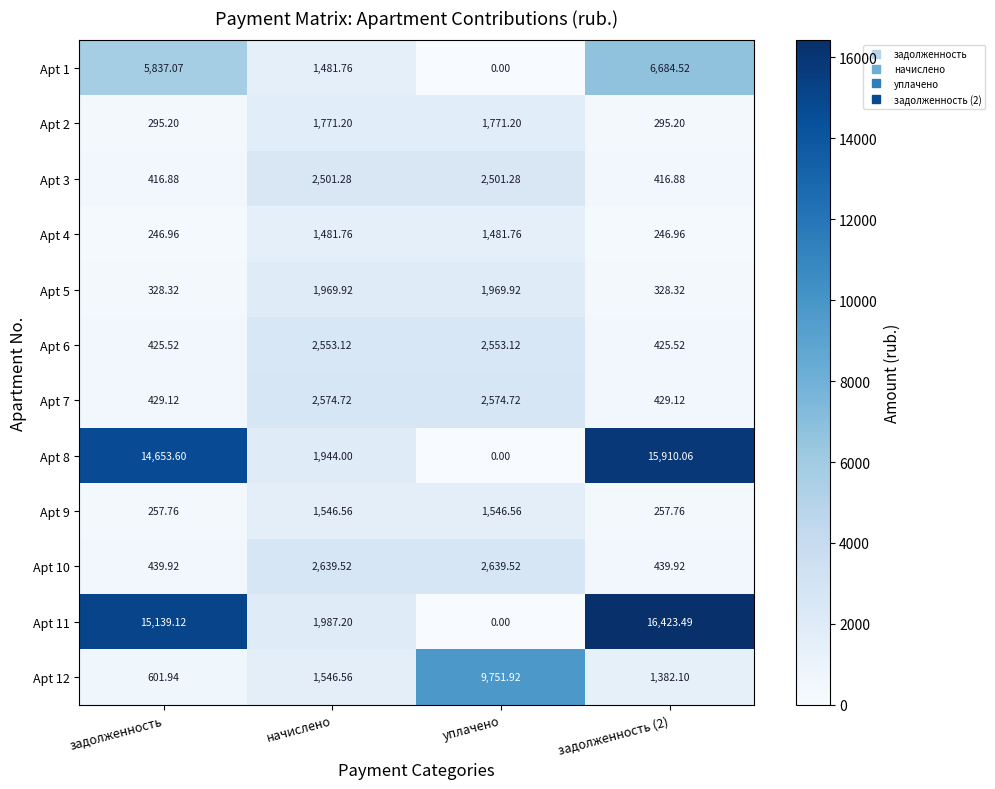

Which label corresponds to the smallest value in the chart?

уплачено